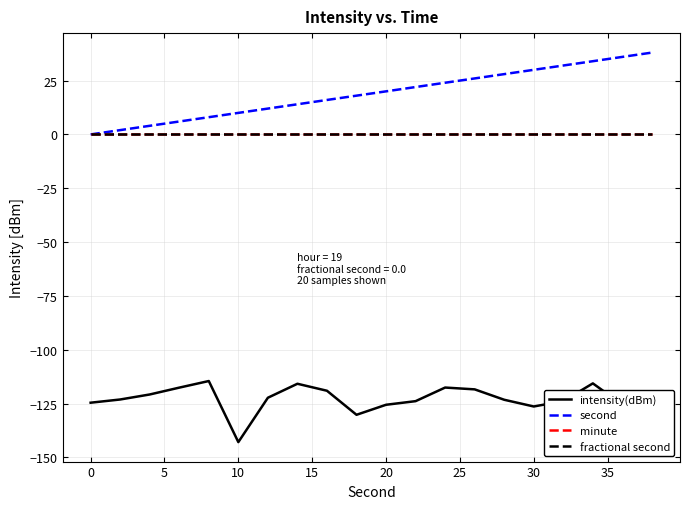

Which series has the largest range (max minus min)?

second